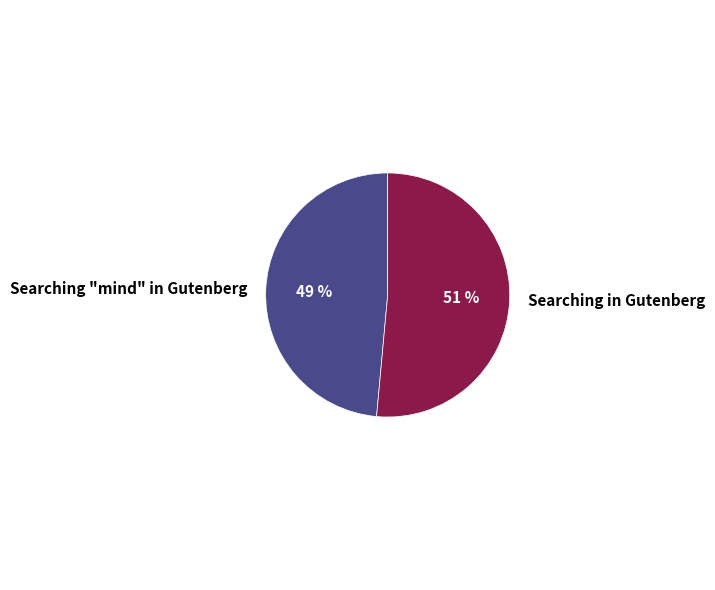

Do Searching in Gutenberg and Searching "mind" in Gutenberg together represent more than half of the pie?

Yes